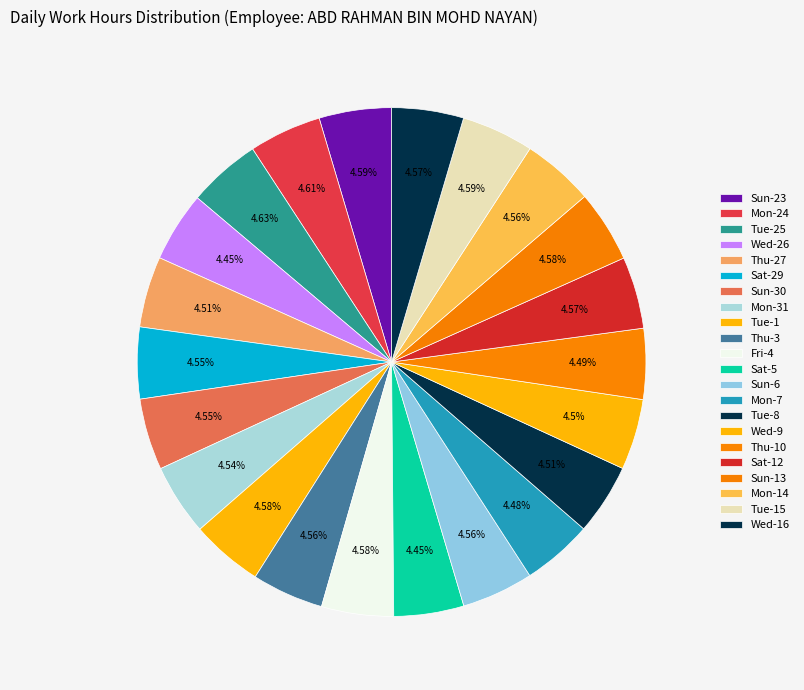

Count the number of slices in the pie.

22